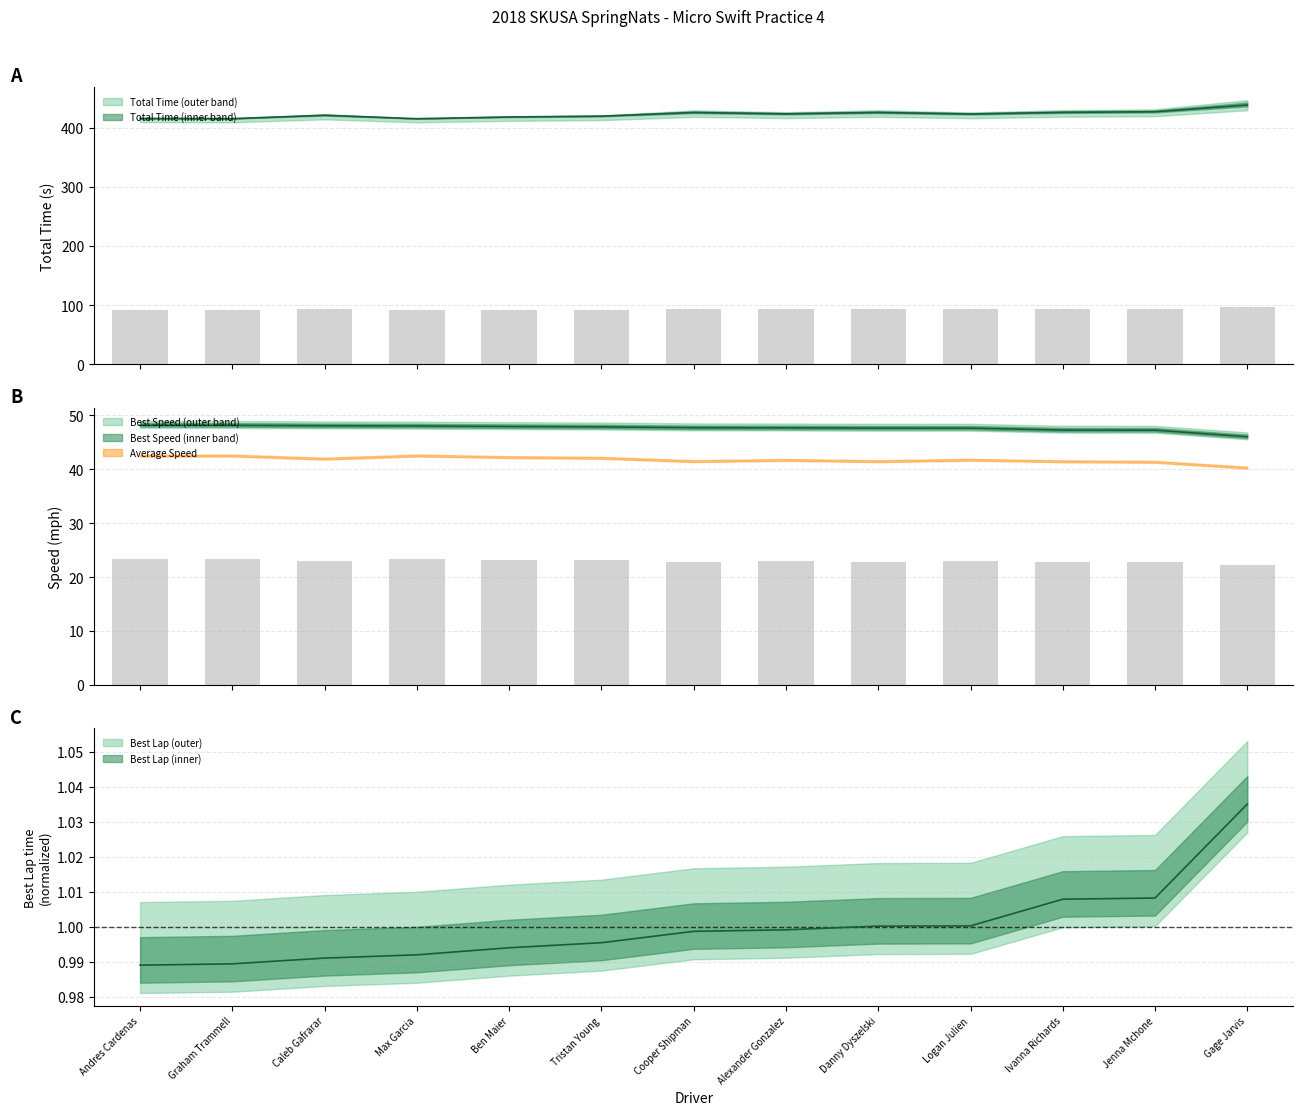

What position from the right is Max Garcia?

10